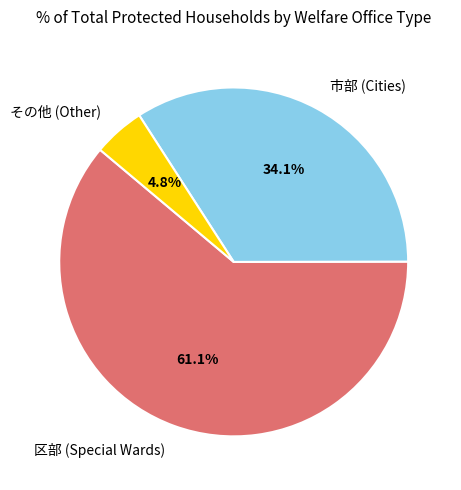

Combined, what portion of the pie is 区部 (Special Wards) and 市部 (Cities)?

95.2%